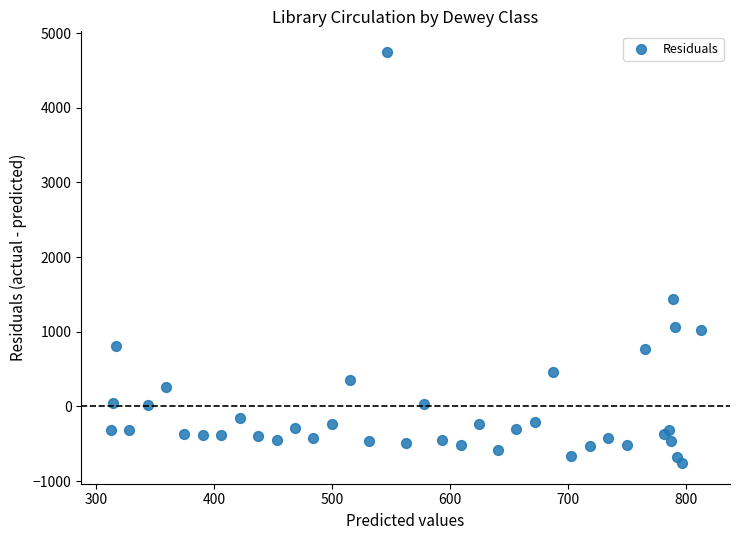

What Y value in the scatter plot is closest to 1993?

1433.2